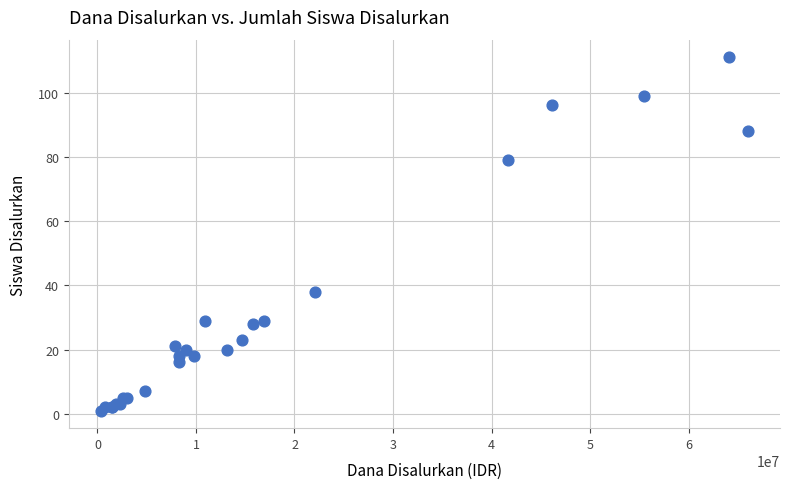

What Y value in the scatter plot is closest to 56?

38